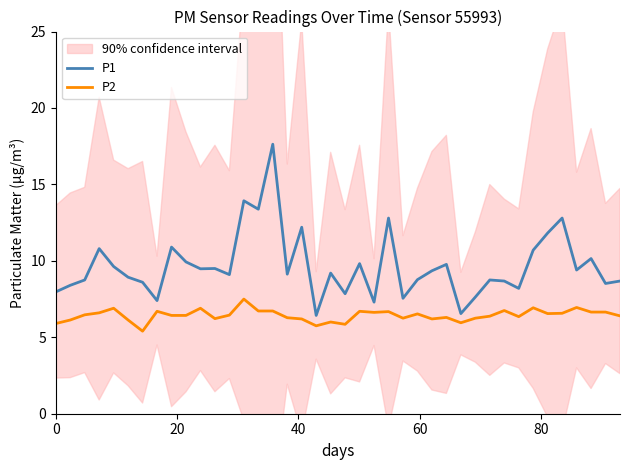

True or false: P1 and P2 intersect in this chart.

False